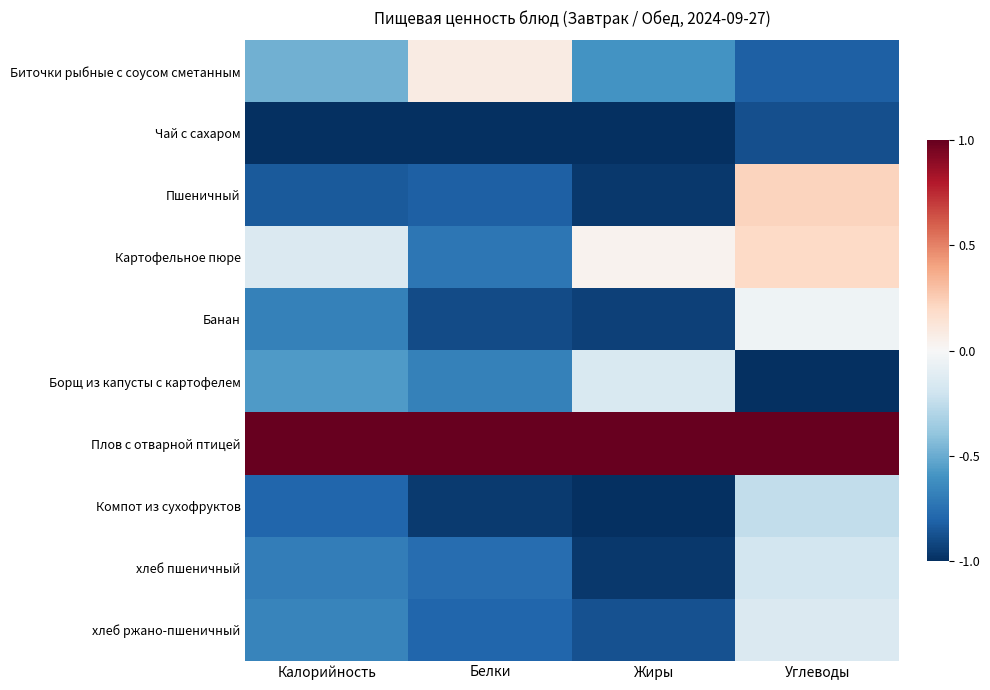

At how many categories does at least one series exceed 0?

4